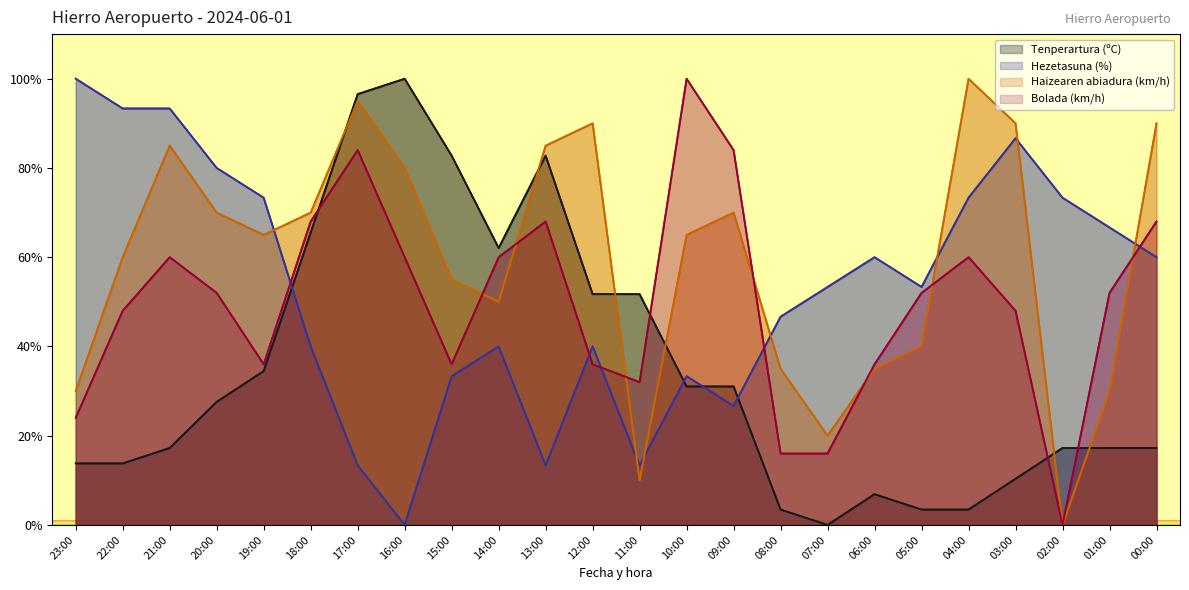

How many times do Tenperartura (ºC) and Haizearen abiadura (km/h) cross each other?

6